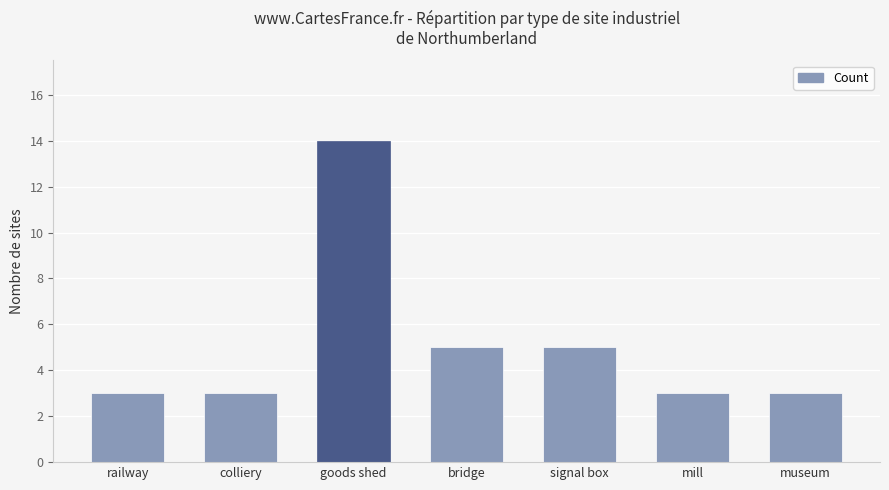

Is it true that the value at mill is 5?

False